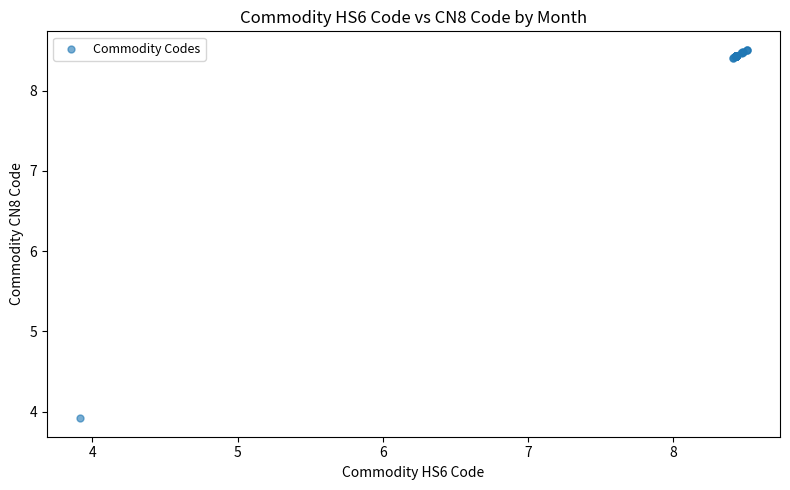

What Y value in the scatter plot is closest to 6?

3.9